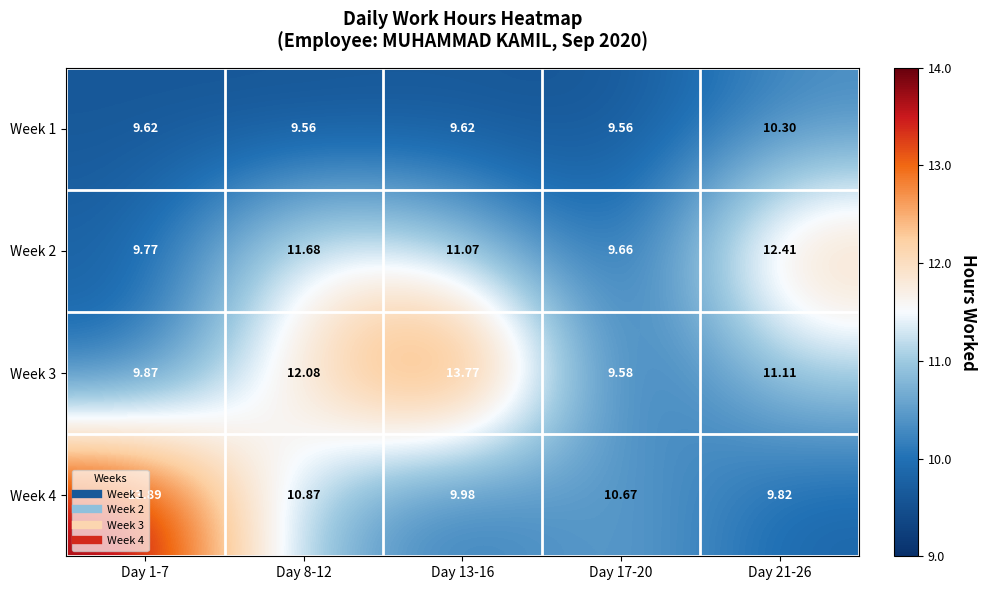

Rank the series by their maximum value, from lowest to highest.

Week 1, Week 2, Week 3, Week 4